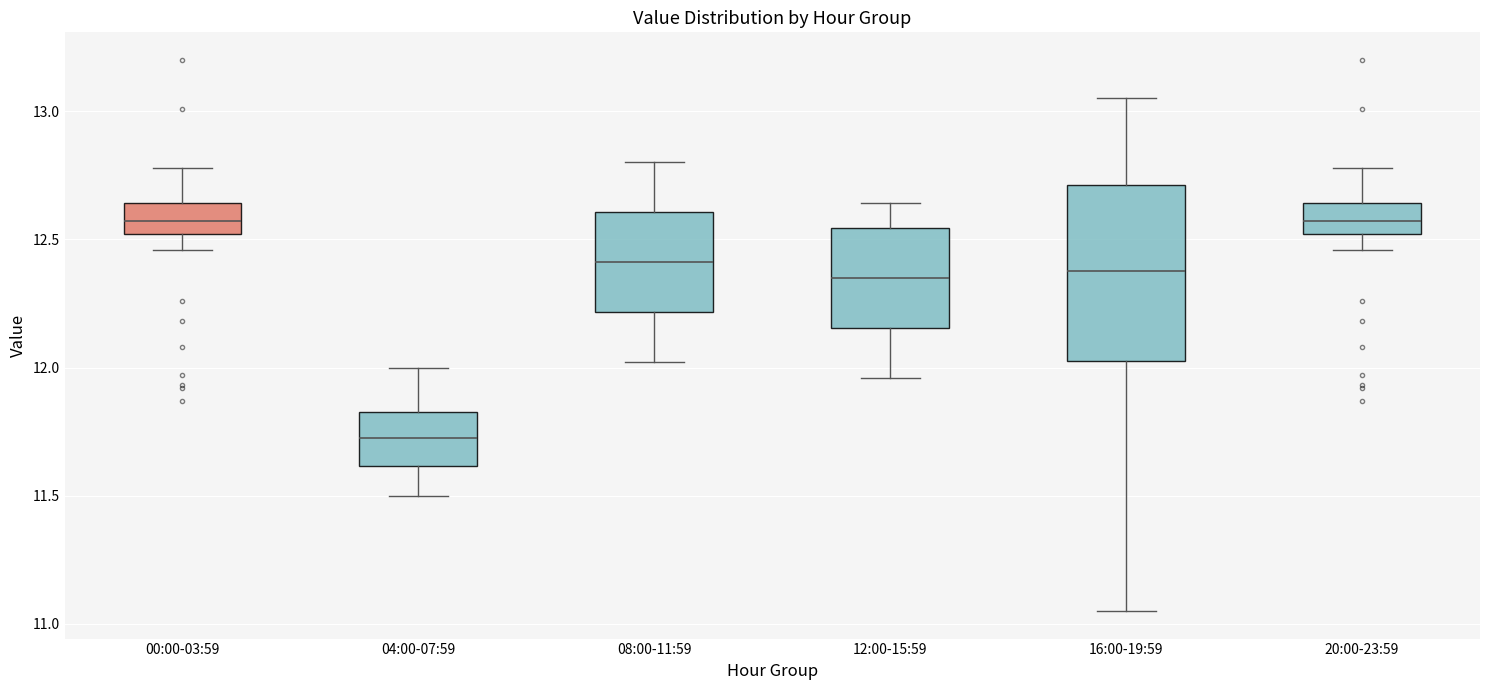

Which box is the tallest, from its lower edge to its upper edge?

16:00-19:59